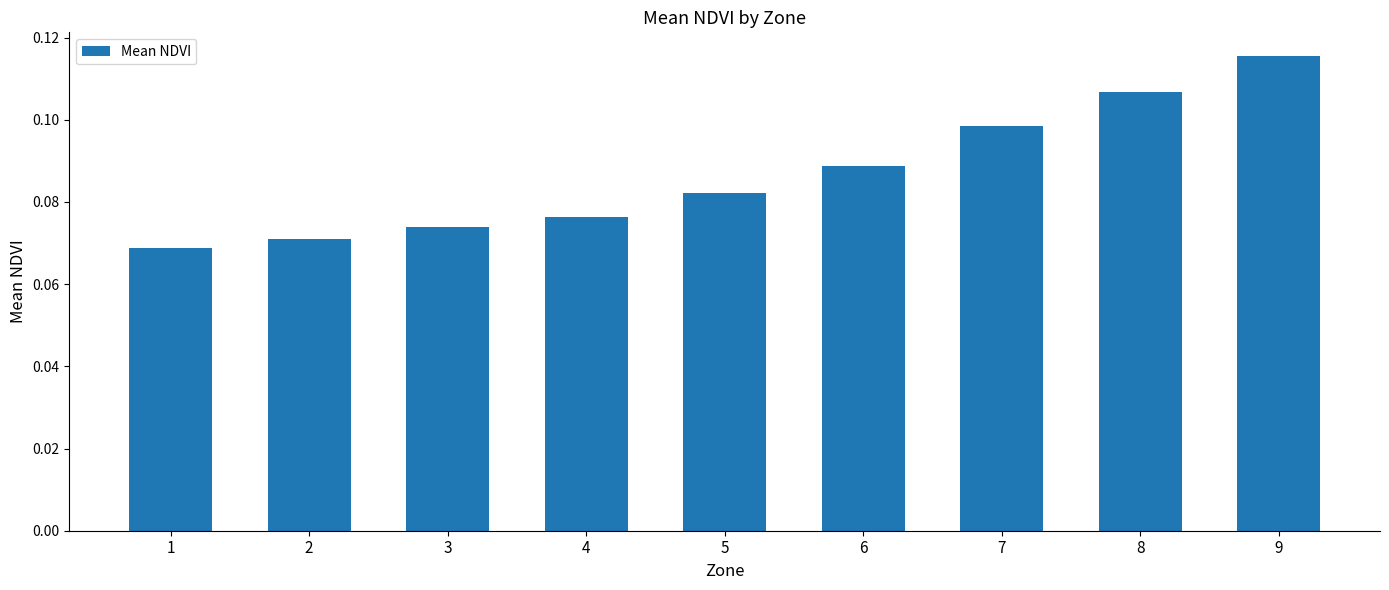

True or false: the data shows 0.2 at 7.

False